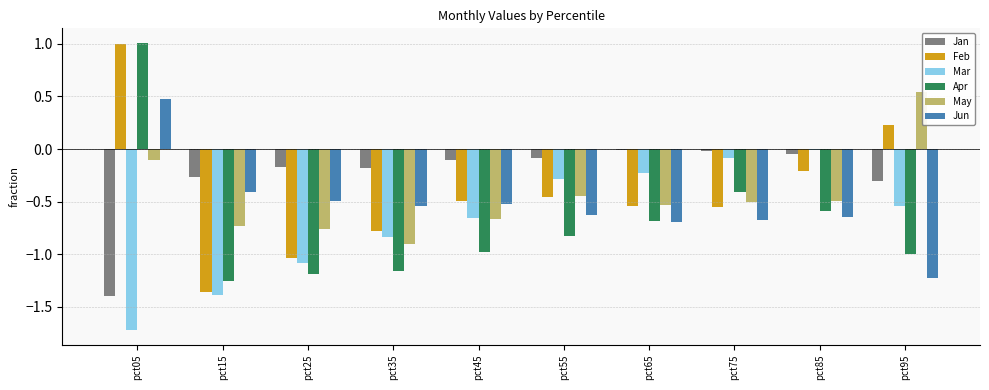

Reading right to left, list all the values displayed in this chart.

Jan: -0.3	-0.0	-0.0	-0.0	-0.1	-0.1	-0.2	-0.2	-0.3	-1.4
Feb: 0.2	-0.2	-0.5	-0.5	-0.5	-0.5	-0.8	-1.0	-1.4	1.0
Mar: -0.5	-0.0	-0.1	-0.2	-0.3	-0.7	-0.8	-1.1	-1.4	-1.7
Apr: -1.0	-0.6	-0.4	-0.7	-0.8	-1.0	-1.2	-1.2	-1.3	1.0
May: 0.5	-0.5	-0.5	-0.5	-0.4	-0.7	-0.9	-0.8	-0.7	-0.1
Jun: -1.2	-0.6	-0.7	-0.7	-0.6	-0.5	-0.5	-0.5	-0.4	0.5